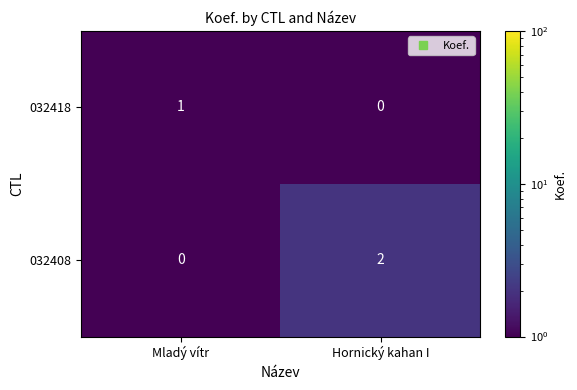

At which category is the sum across all series the highest?

Hornický kahan I